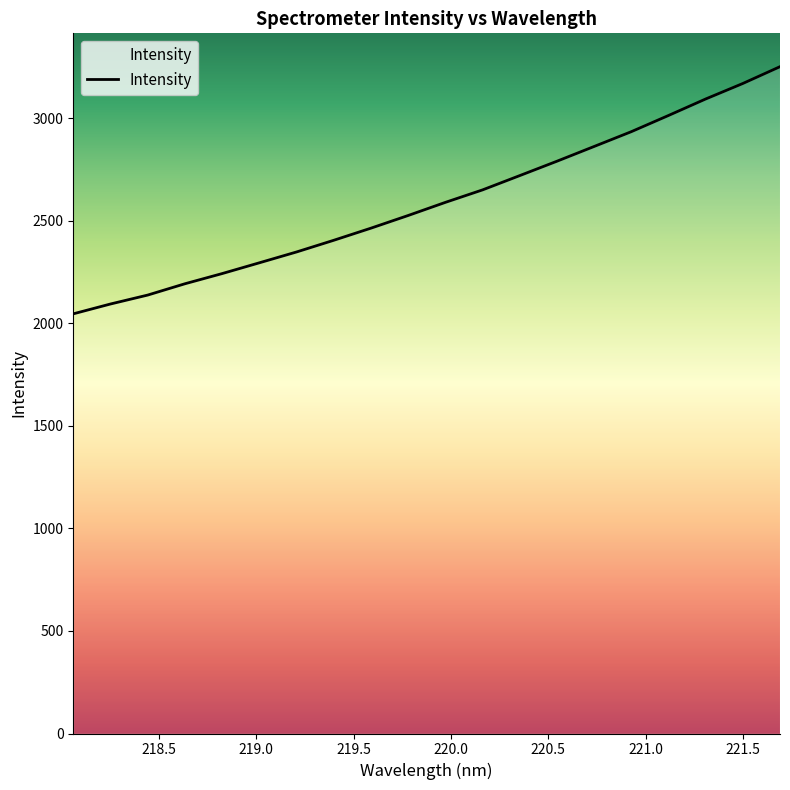

What is the minimum value shown in the chart?

2045.6